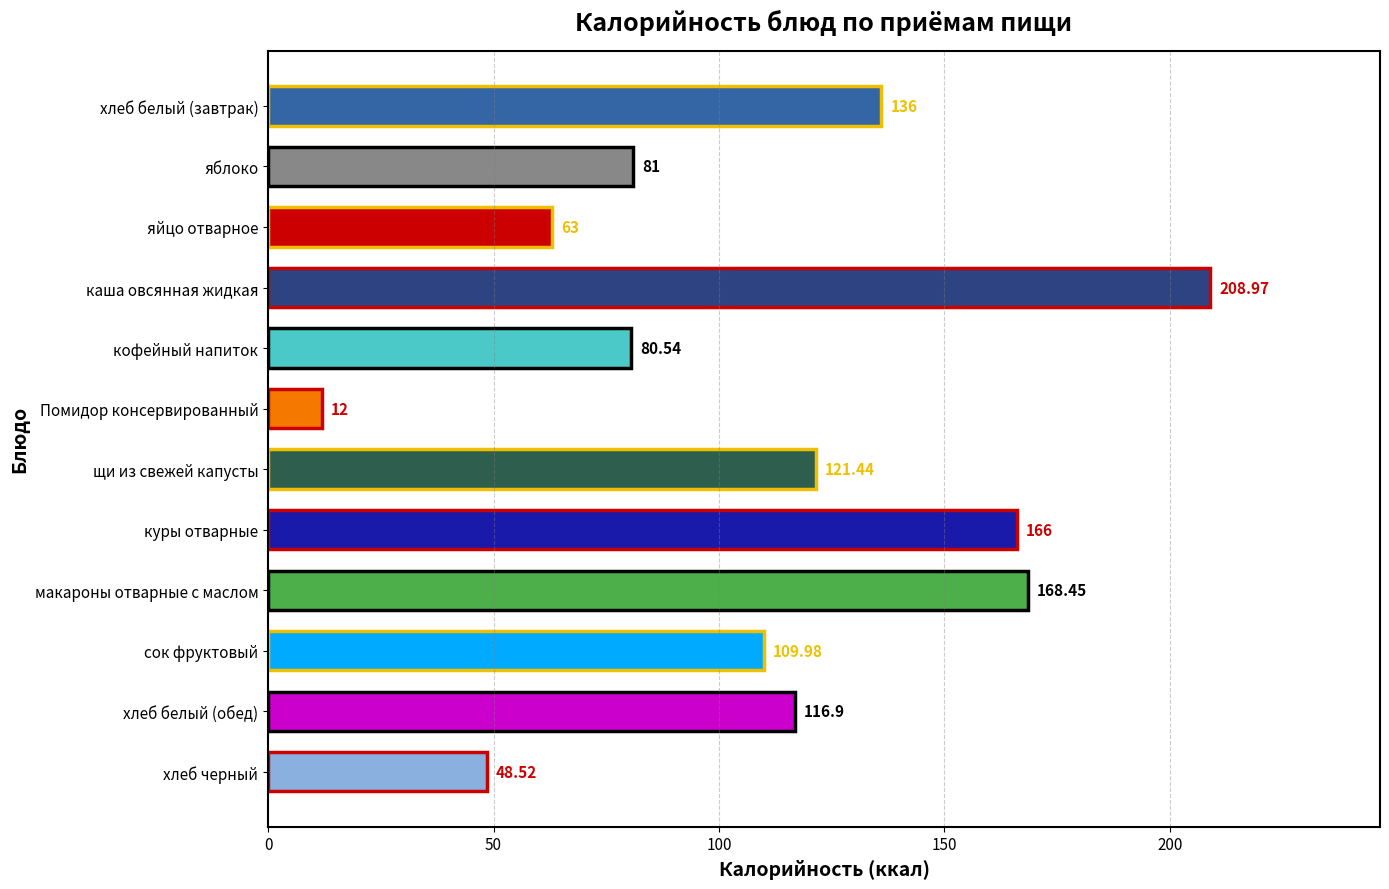

Where is the data nearest to the value 110?

сок фруктовый